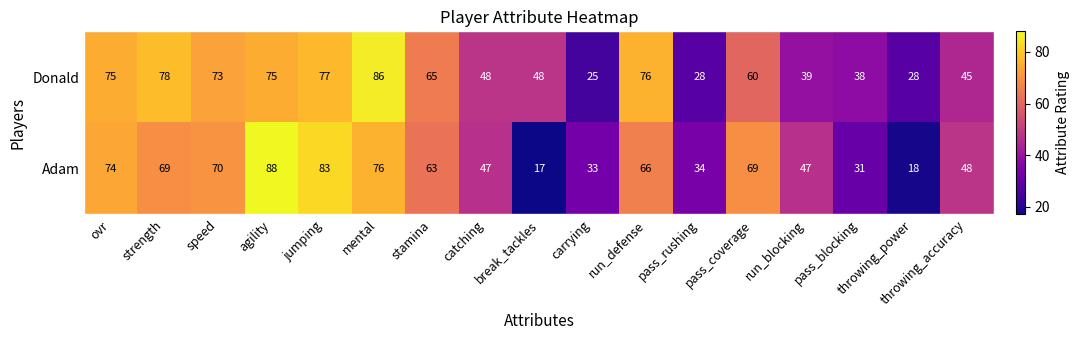

Is it true that Adam equals 88 at agility?

True